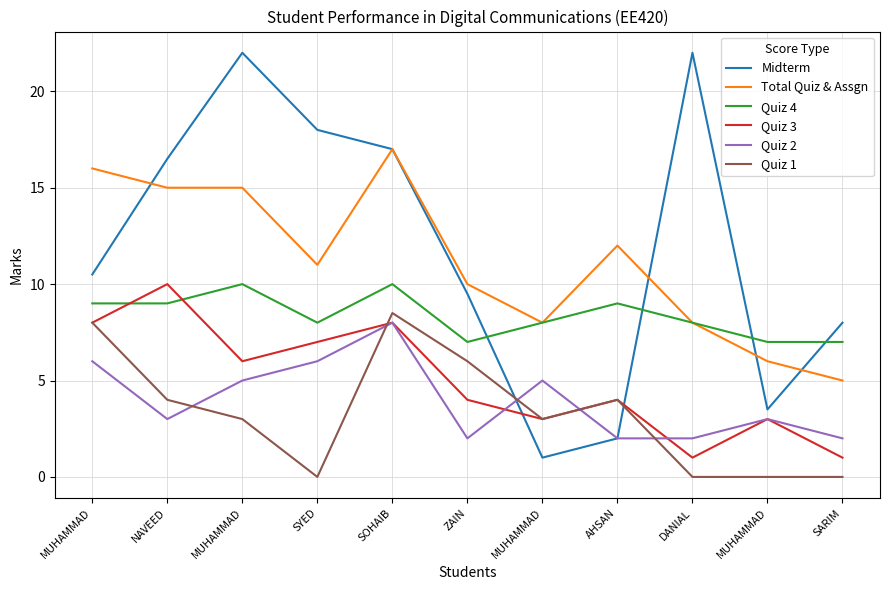

Does the chart have visible grid lines?

Yes